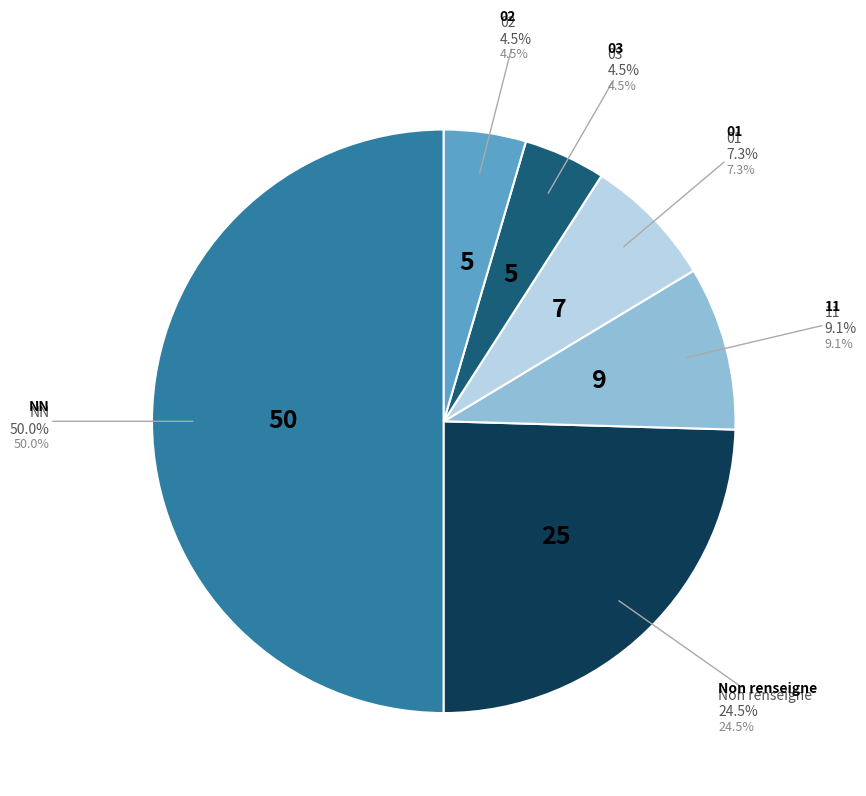

How many slices are in this pie chart?

6